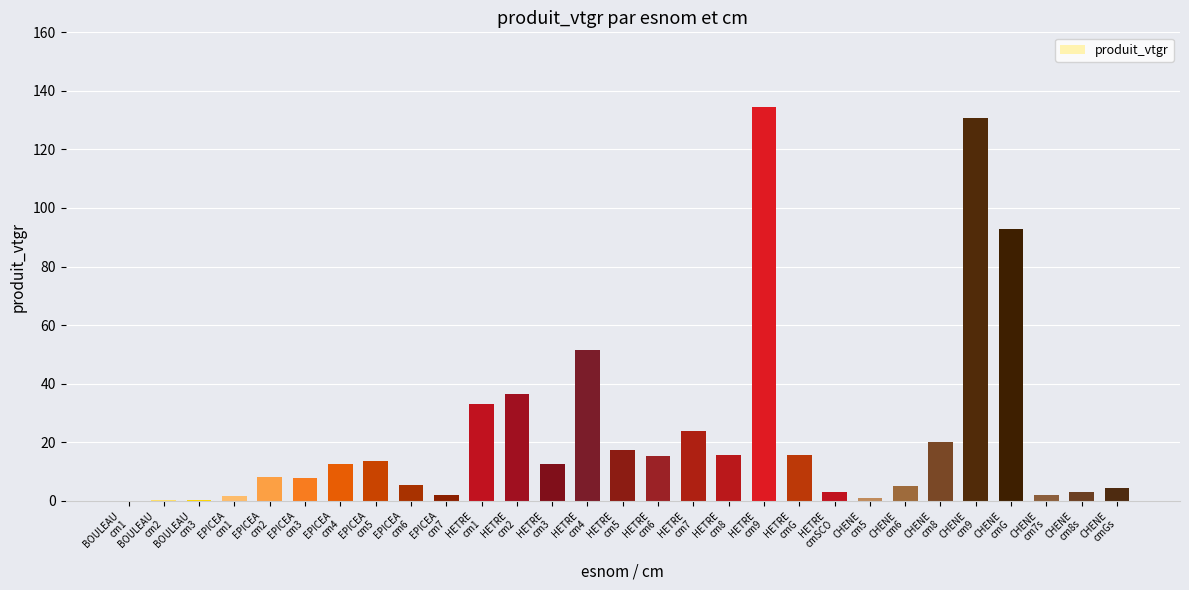

Are the bars grouped side by side (vs. stacked)?

No